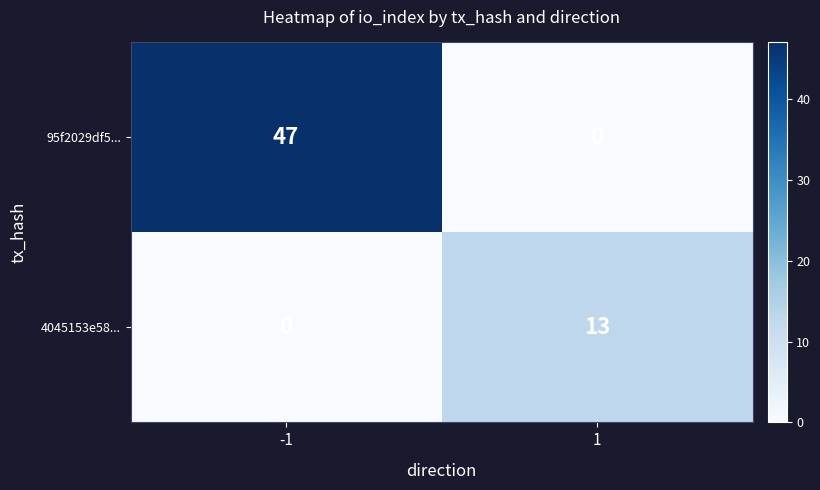

Rank the series at -1 from lowest to highest value.

4045153e58..., 95f2029df5...